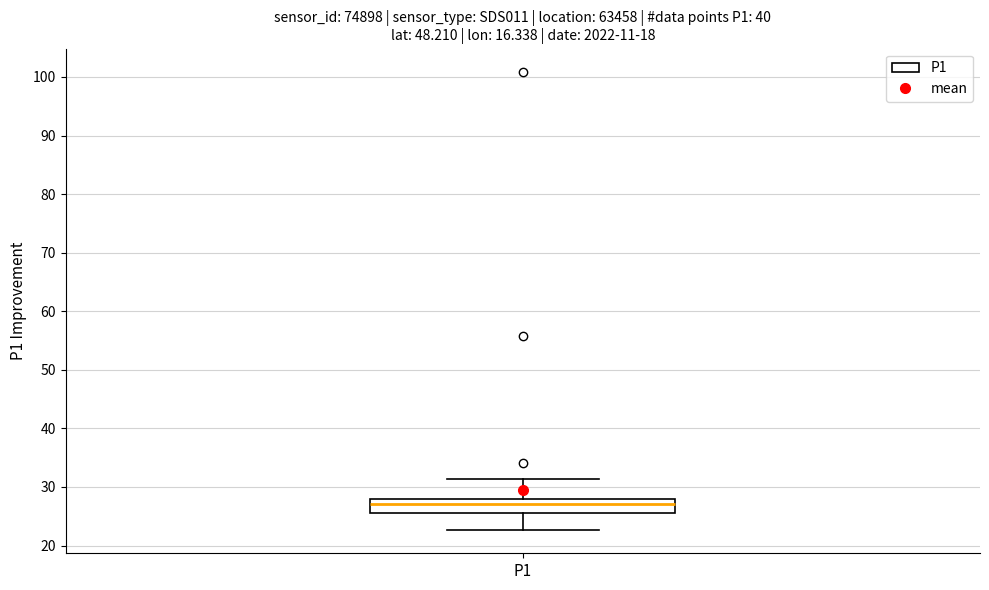

Read this box plot against the y-axis: the position of the median line, the range covered by the box, and the ends of both whiskers. The values are not printed on the chart, so give them approximately, as read against the axis.

median 27, box 26 to 28, whiskers 23 to 31